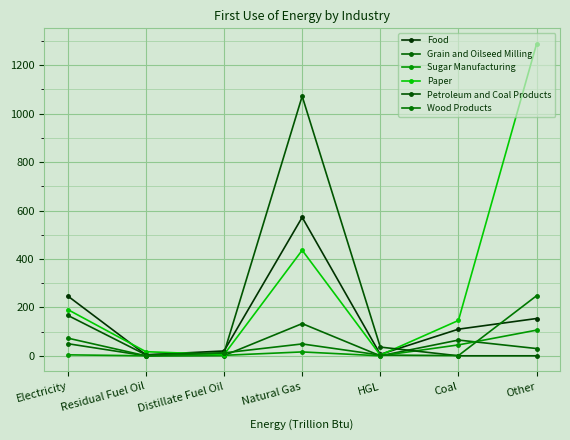

What is the average value of the Paper series?

298